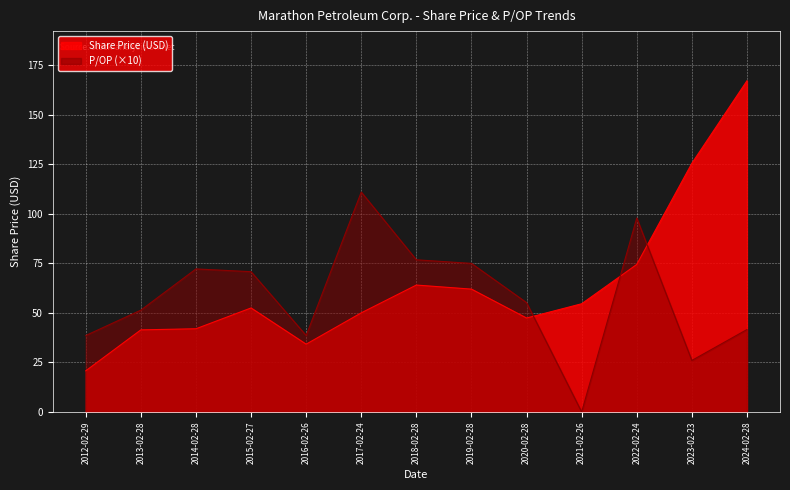

What are all the series names shown in the legend?

Share Price (USD), P/OP (×10)